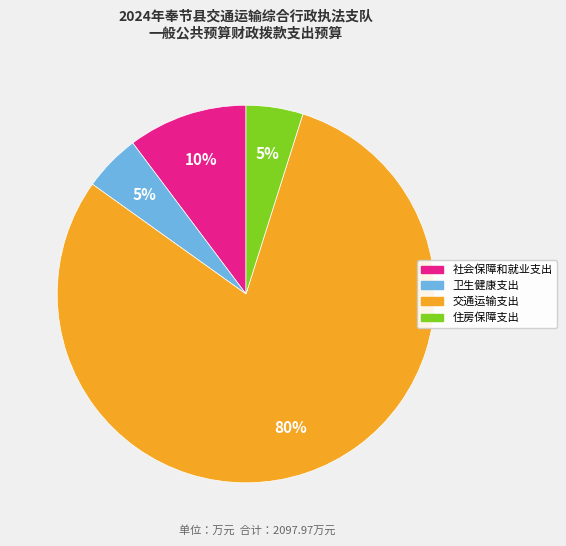

Between 社会保障和就业支出 and 卫生健康支出, which is larger?

社会保障和就业支出